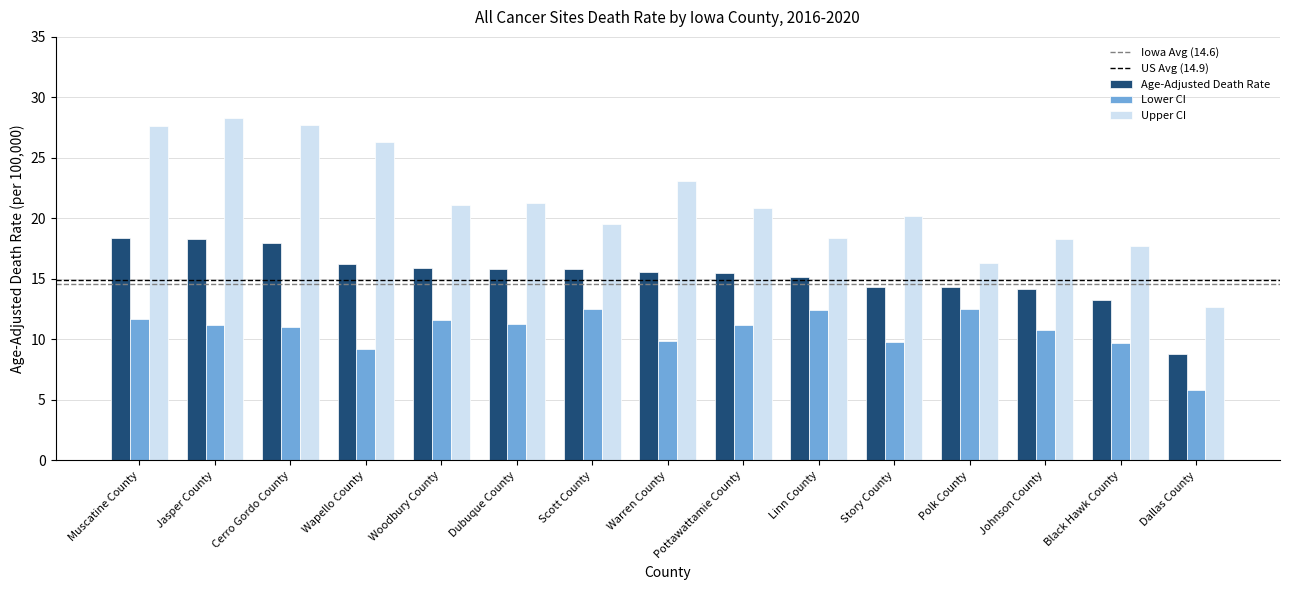

At which category does the chart reach its minimum across all series?

Dallas County